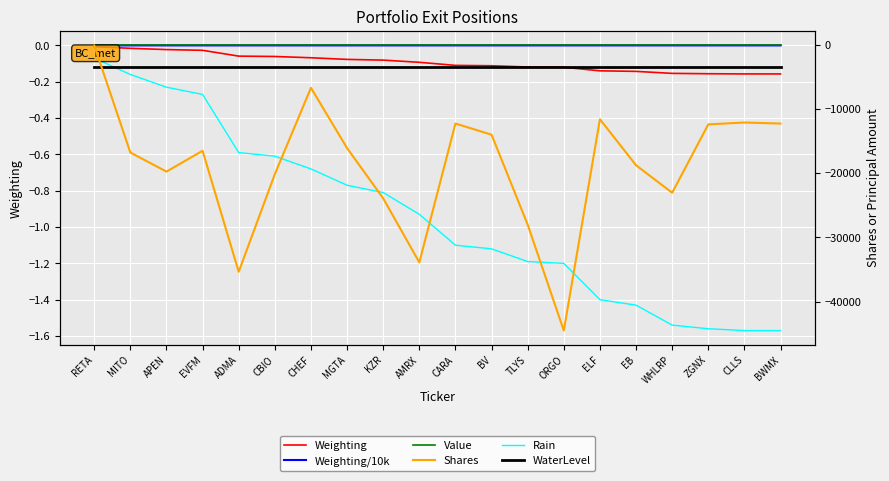

Rank the series at ZGNX from lowest to highest value.

Shares, Rain, WCR_VMC1, WaterLevel, WCR_Moist2, WCR_Moist3